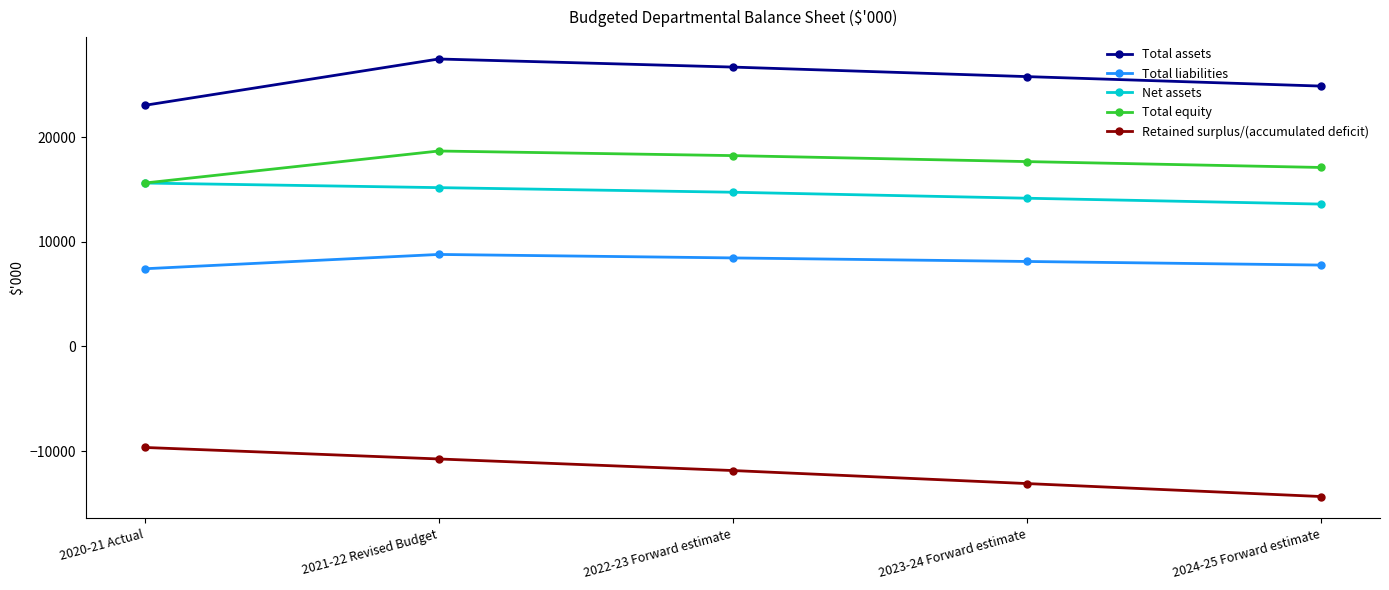

Reading left to right, list all the values displayed in this chart.

Total assets: 23037	27467	26694	25783	24877
Total liabilities: 7423	8792	8459	8120	7775
Net assets: 15614	15175	14735	14163	13602
Total equity: 15614	18675	18235	17663	17102
Retained surplus/(accumulated deficit): -9650	-10750	-11856	-13101	-14340